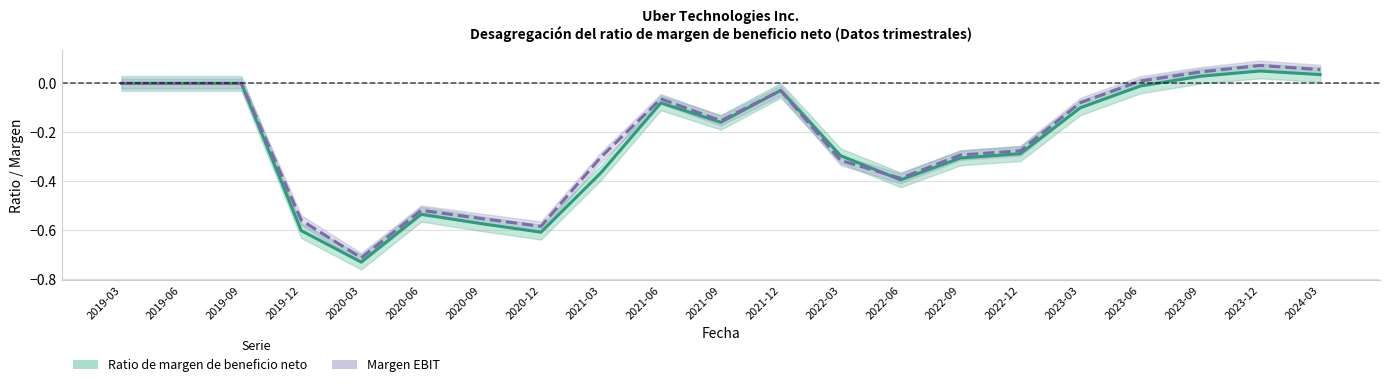

What is the value of the Ratio de margen de beneficio neto point at the 13th from the left?

-0.3